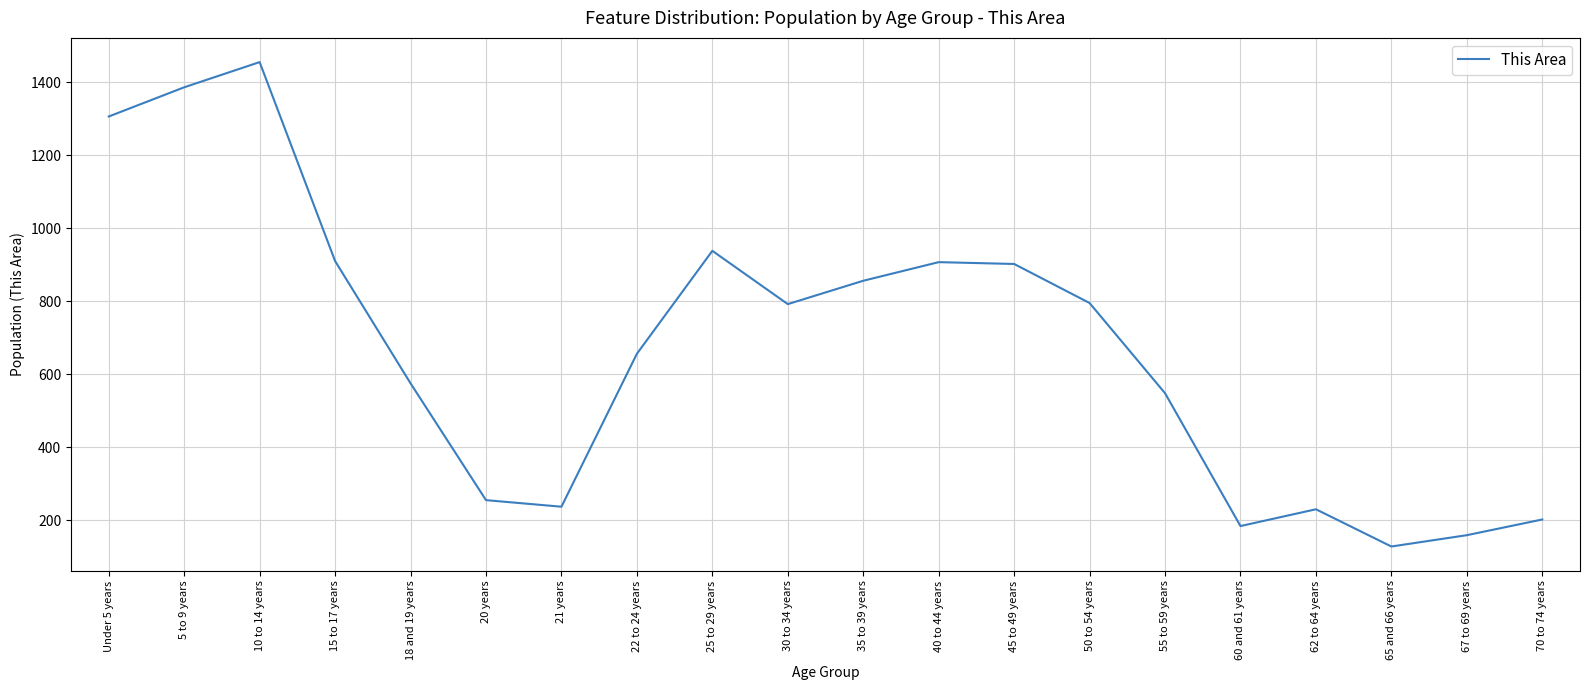

What is the smallest value displayed?

128